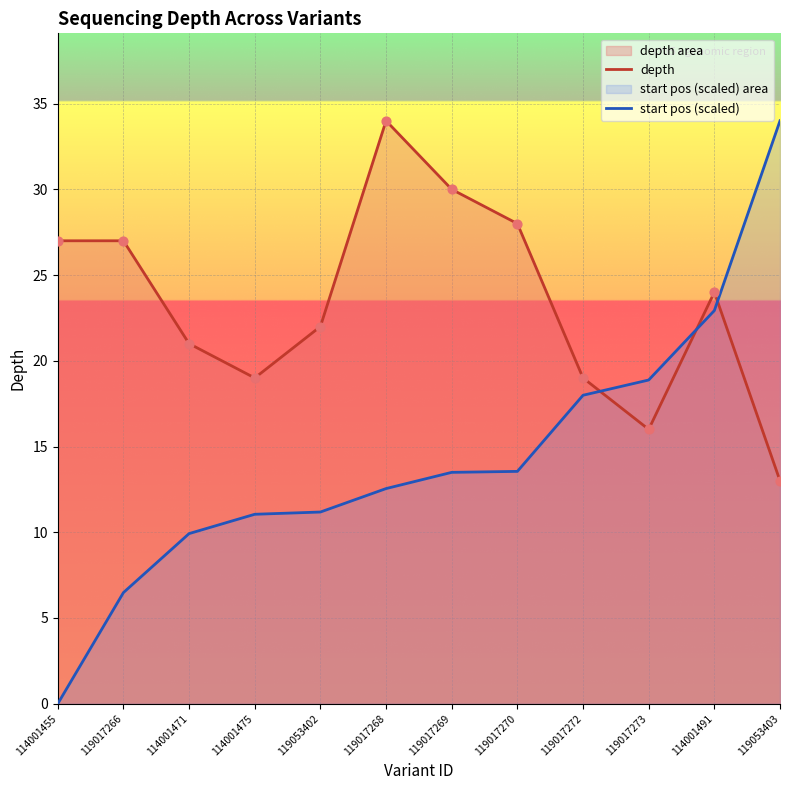

Which series reaches the minimum Y coordinate?

start pos (scaled)